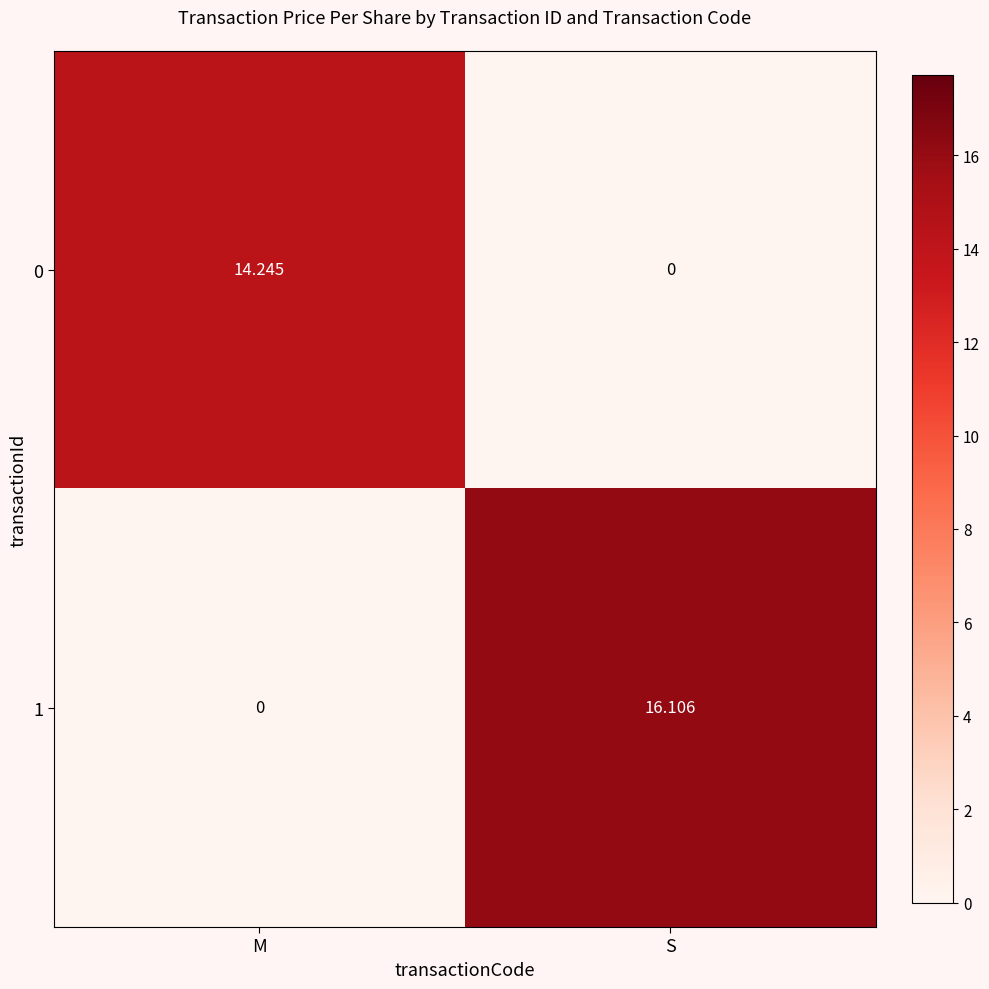

Which series has the largest range (max minus min)?

1